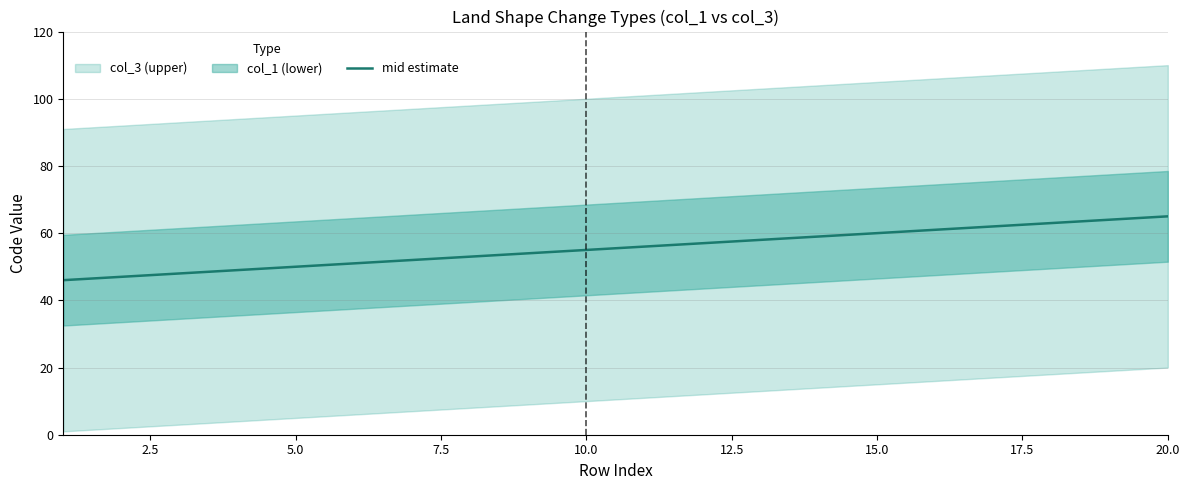

How many data points does each series have?

20